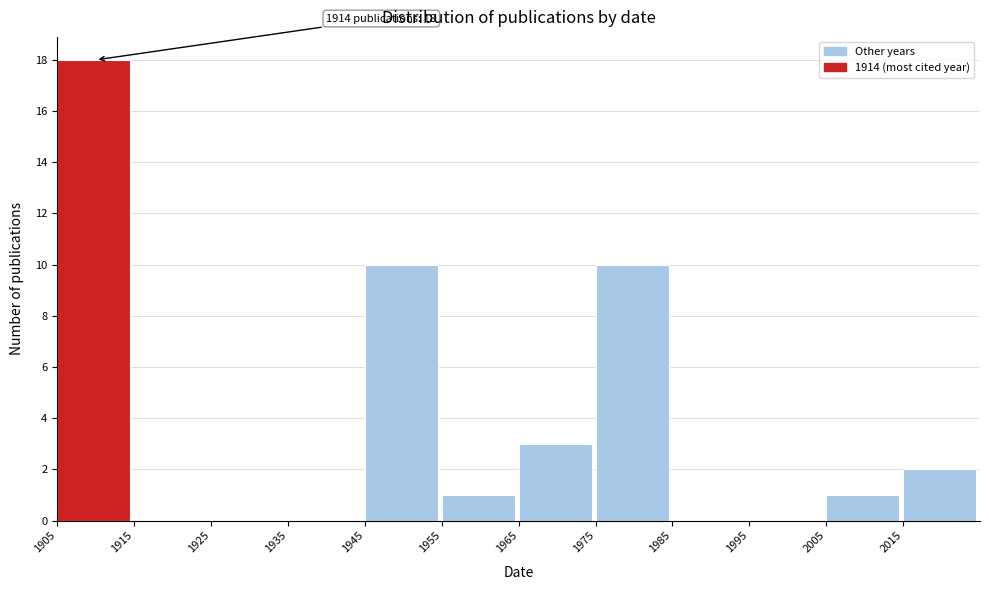

Which range on the x-axis has the tallest bar?

1905 to 1915